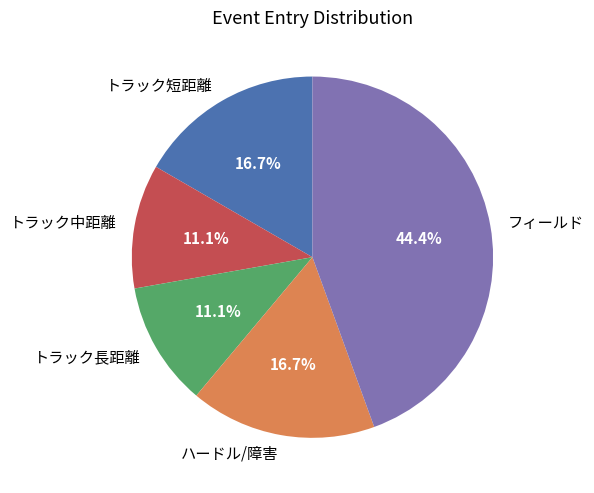

How much of the chart is everything except ハードル/障害?

83.3%